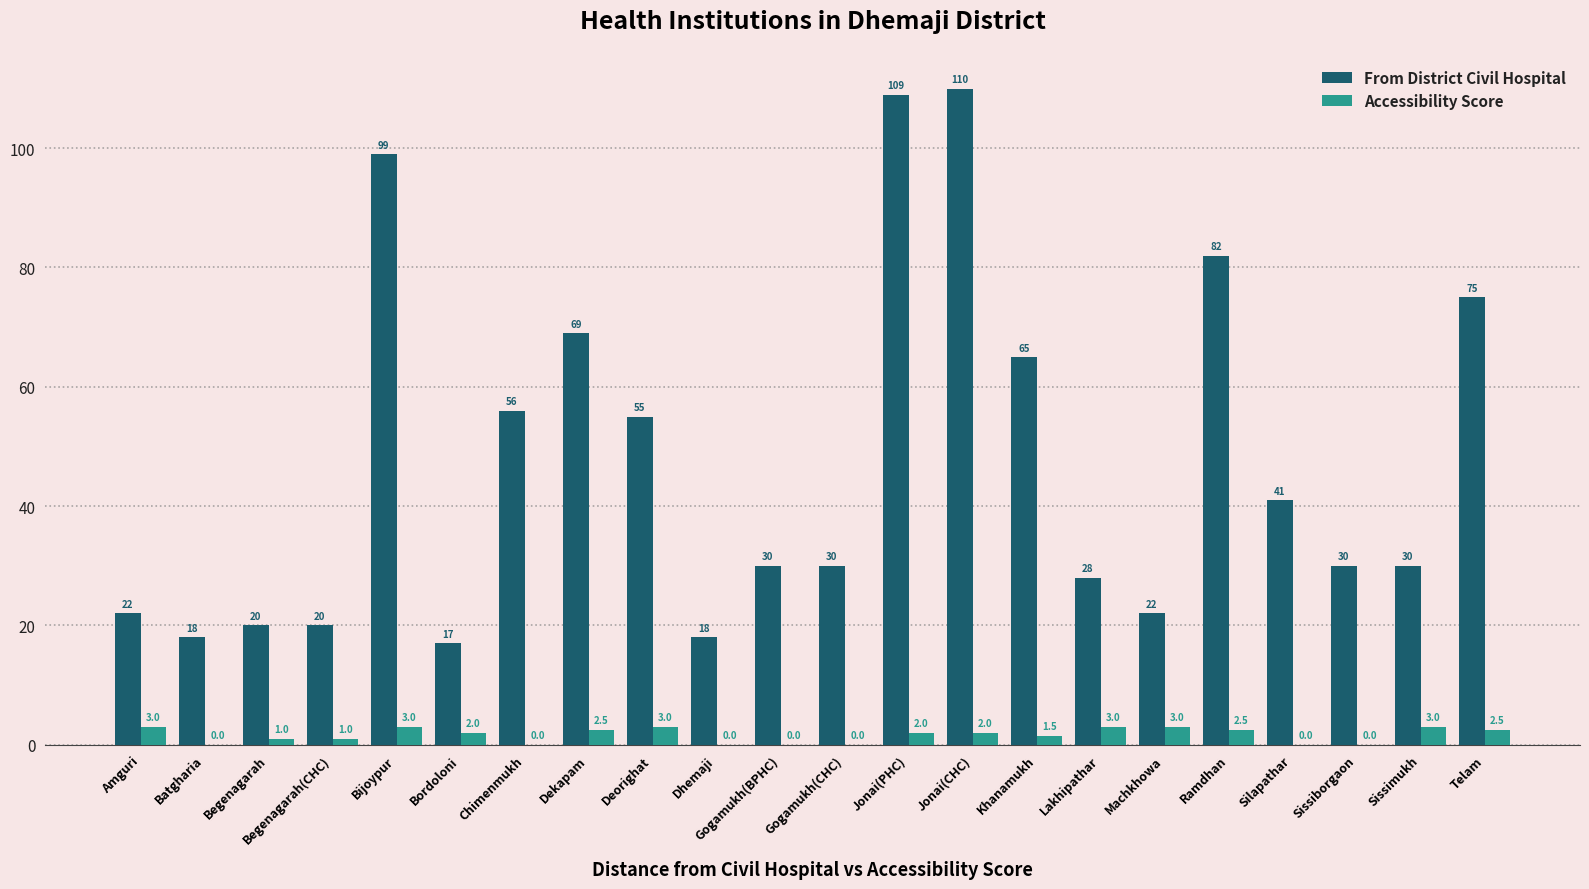

Where does the From District Civil Hospital series first go above 30?

Bijoypur